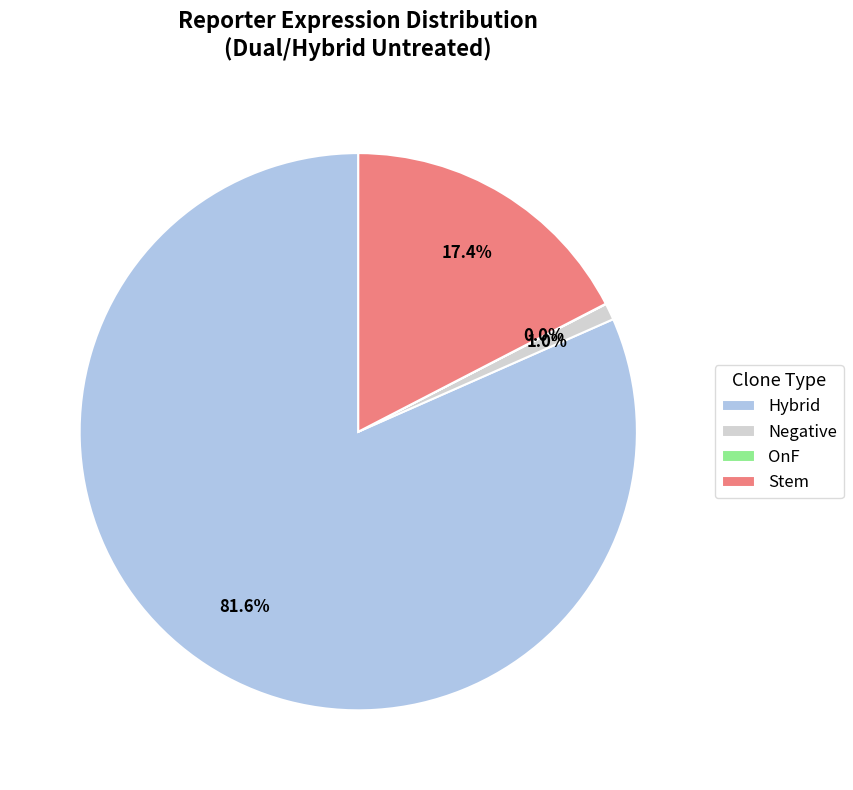

What is the largest slice in the pie chart?

Hybrid